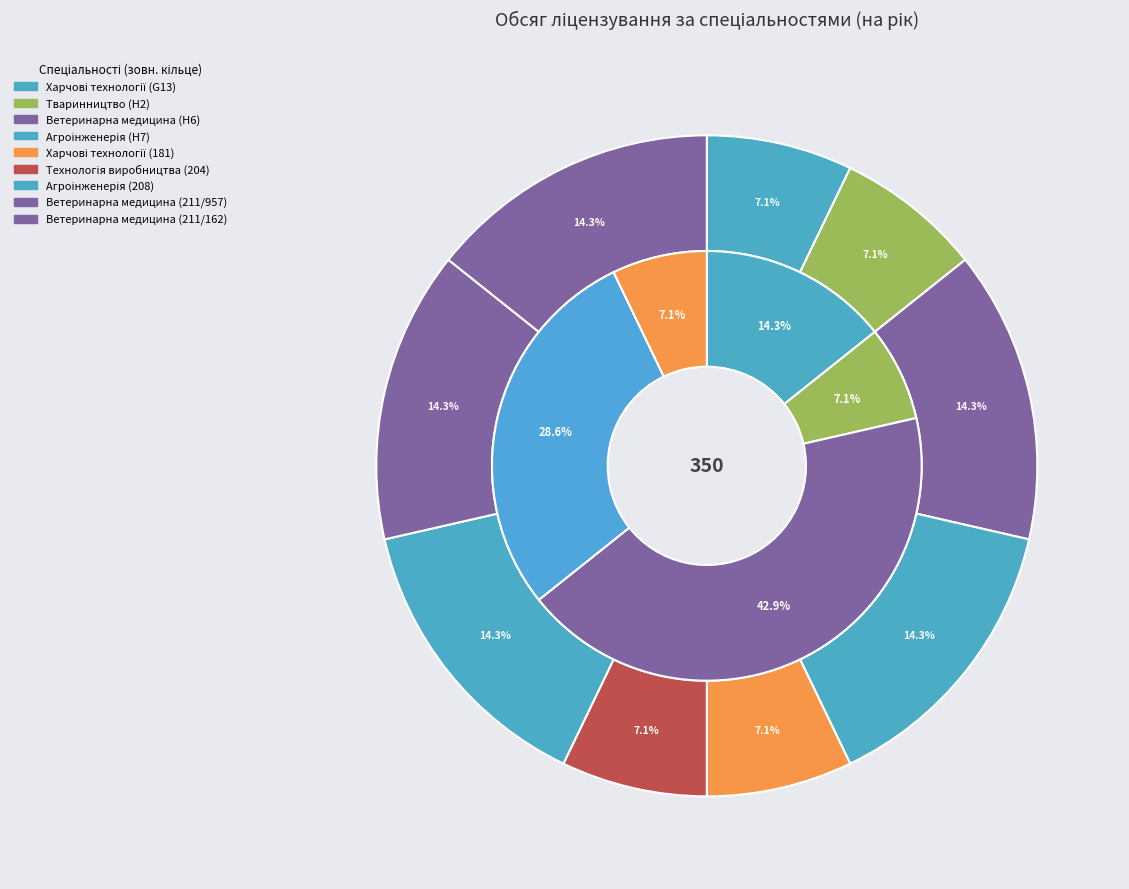

How many slices are in this pie chart?

9